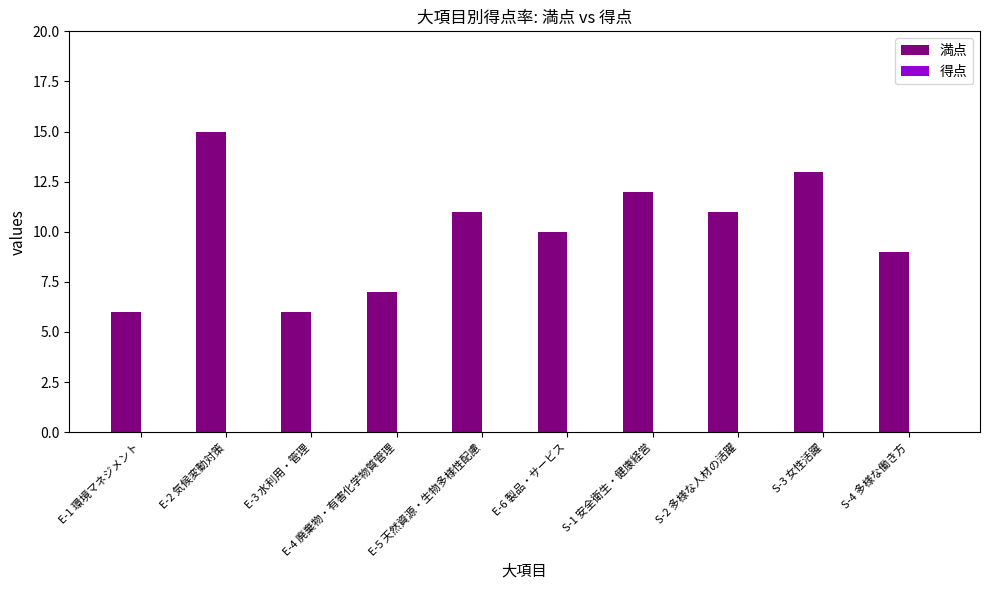

What is the maximum value shown in the chart?

15